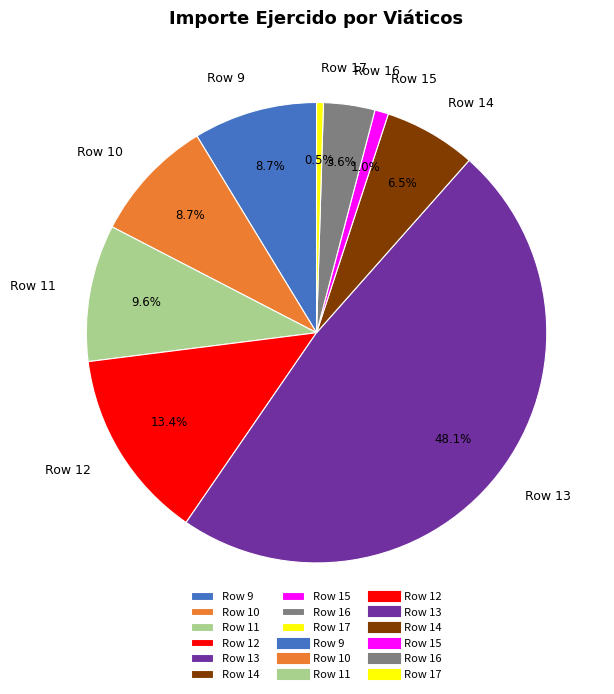

What is the ratio of the value at Row 13 to the value at Row 10?

5.5